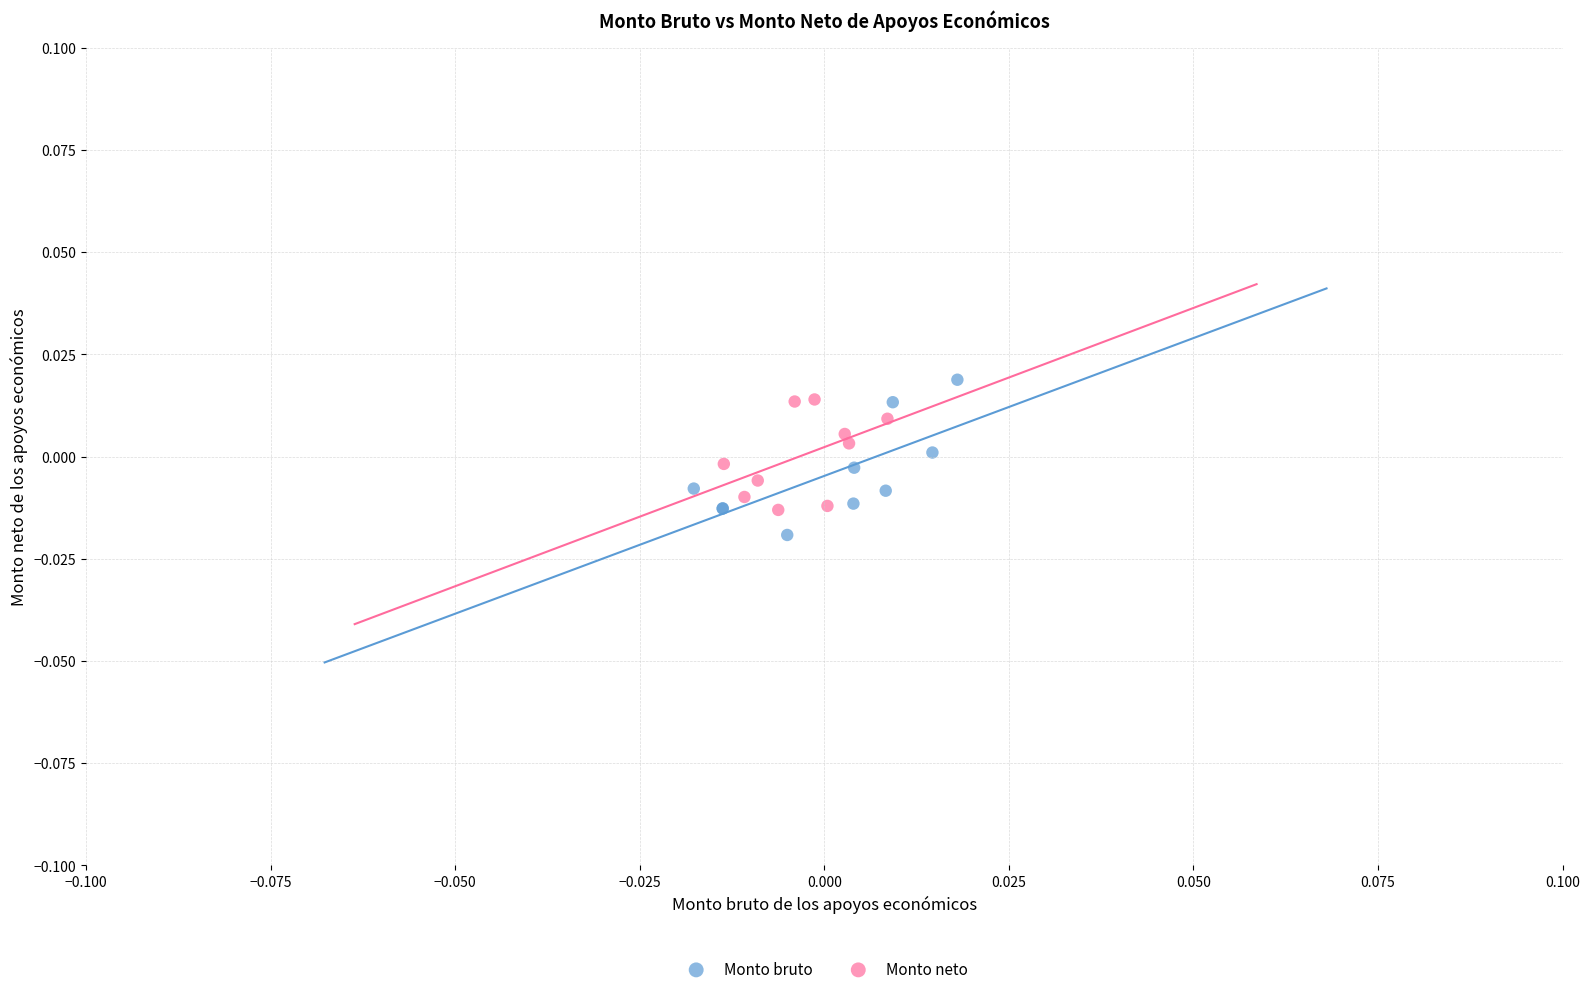

Which series has the largest Y range (max minus min)?

Monto bruto